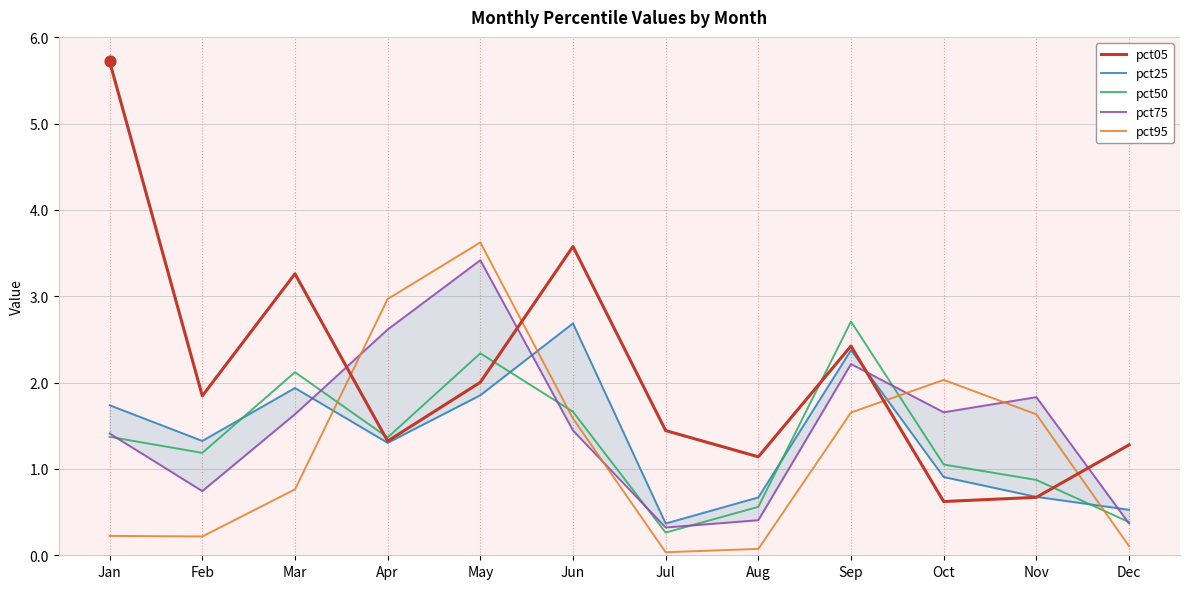

Which series contains the lowest Y value?

pct95